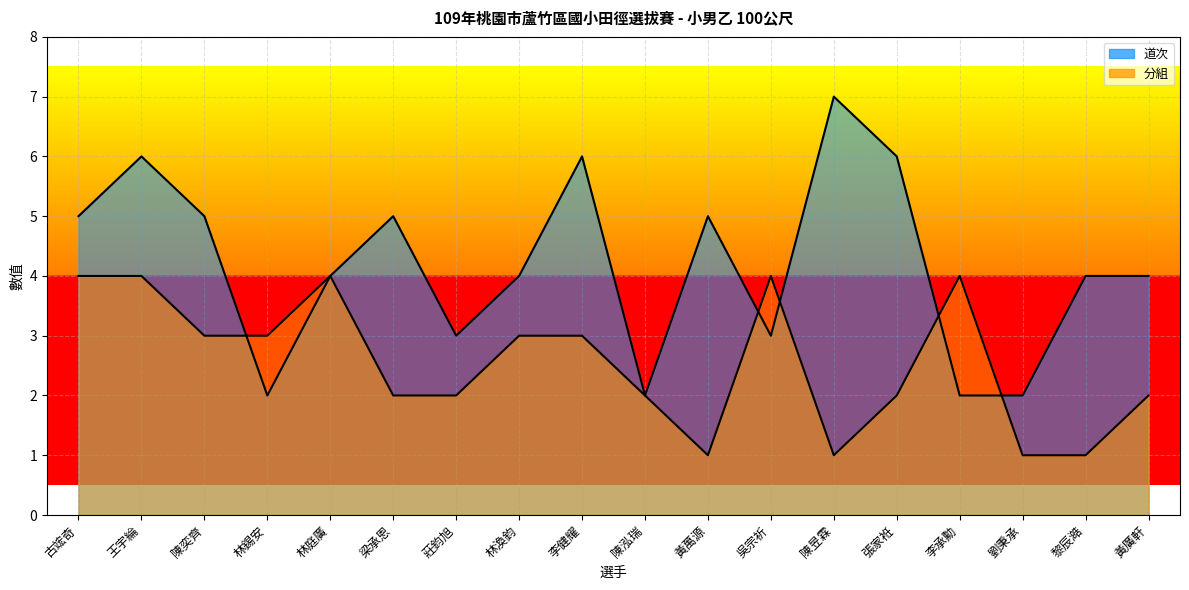

What is the lowest value of the 道次 series?

2